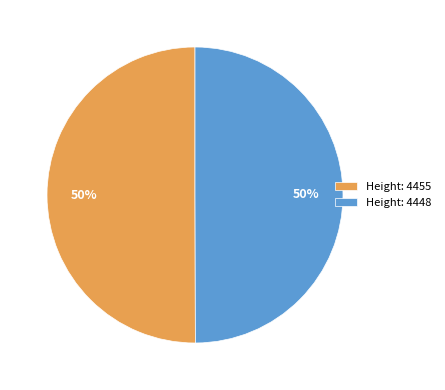

To the nearest percent, what portion does Height: 4448 represent?

50%